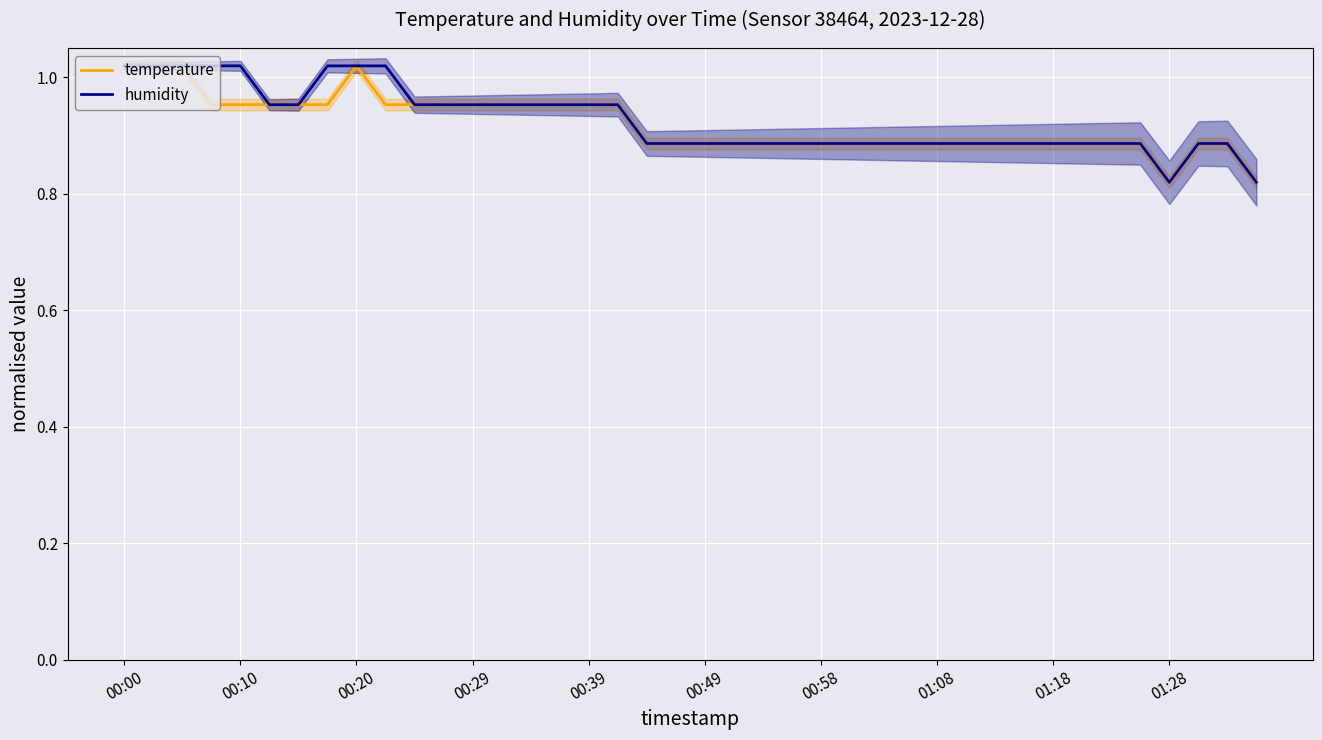

What is the total value across all series at 21?

1.8